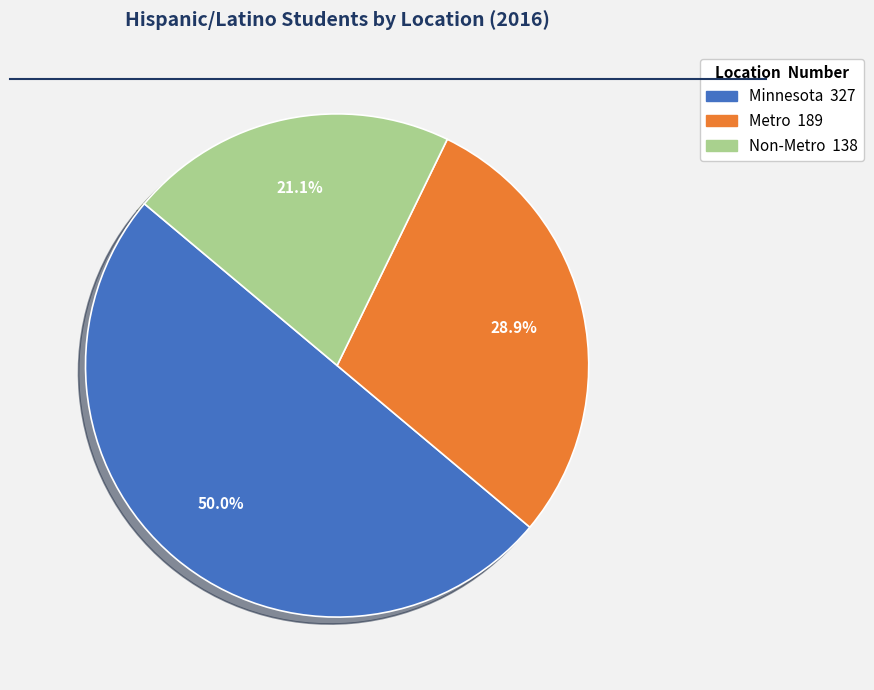

Is Non-Metro the majority of the pie?

No